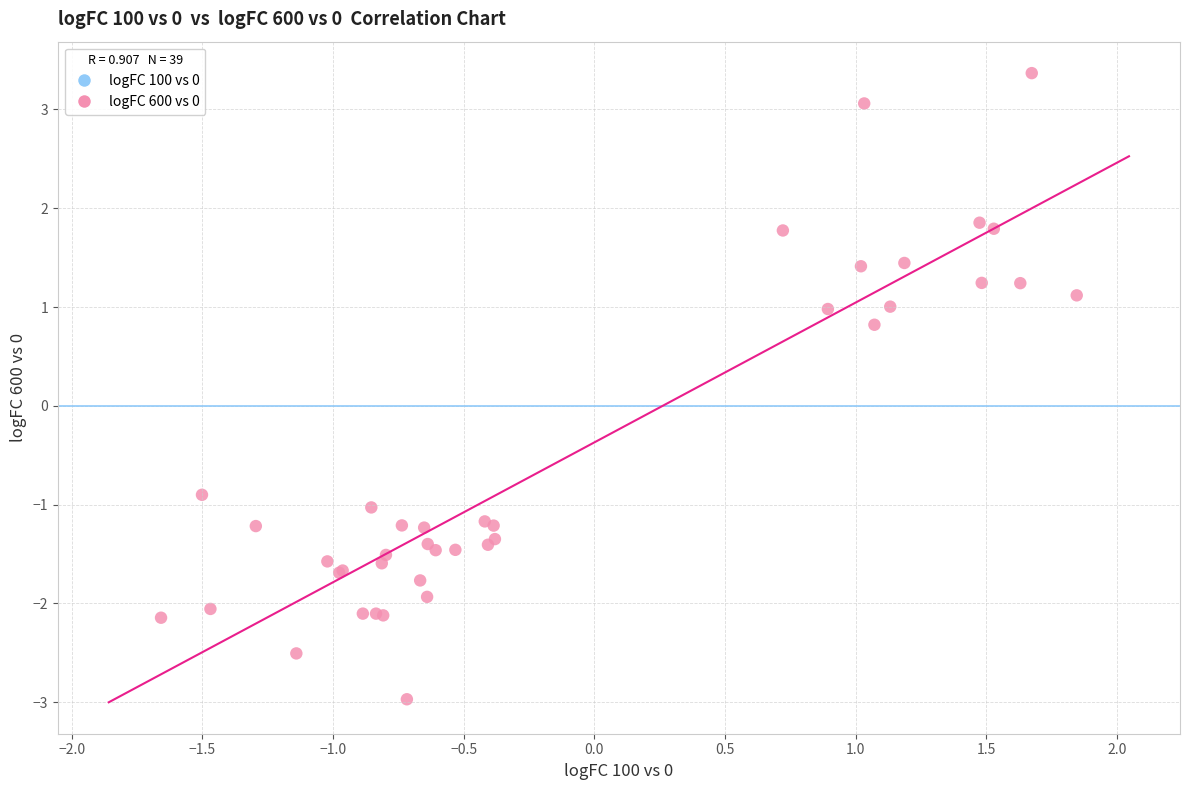

What Y value in the scatter plot is closest to 0?

0.8